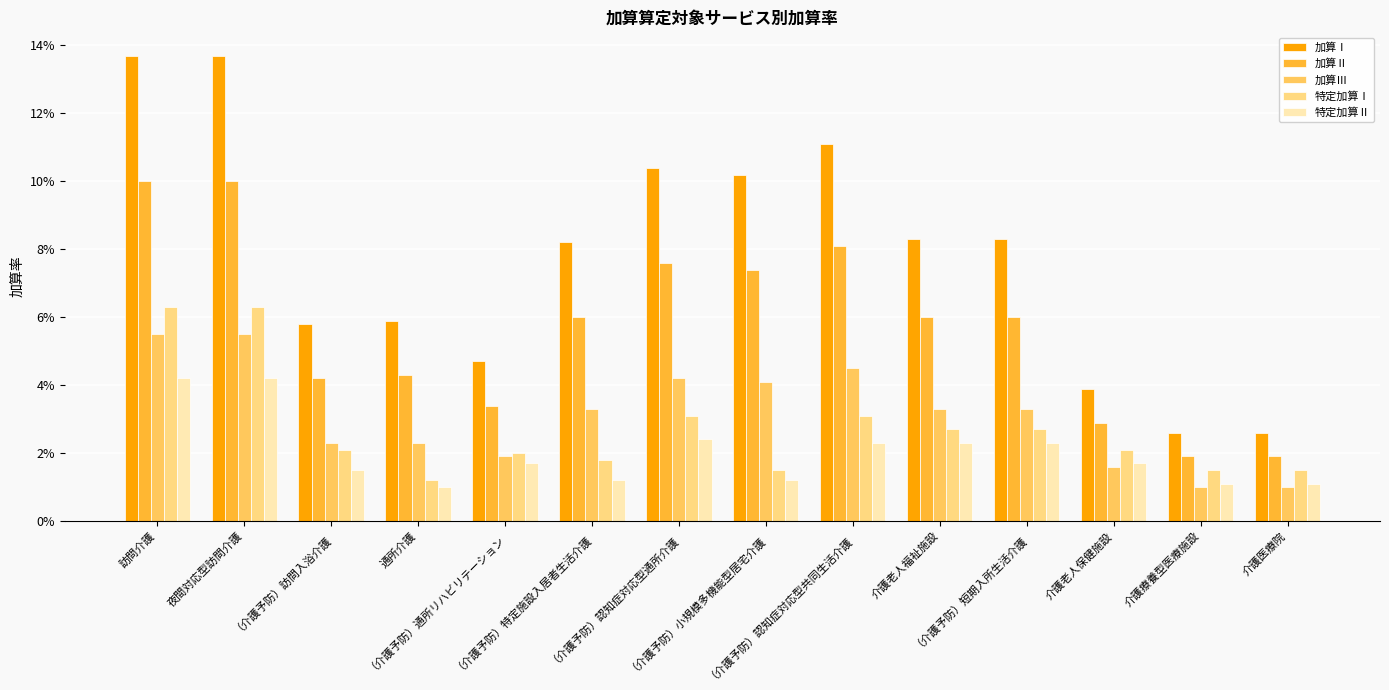

Between （介護予防）訪問入浴介護 and （介護予防）通所リハビリテーション, which series saw the biggest shift?

加算Ⅰ